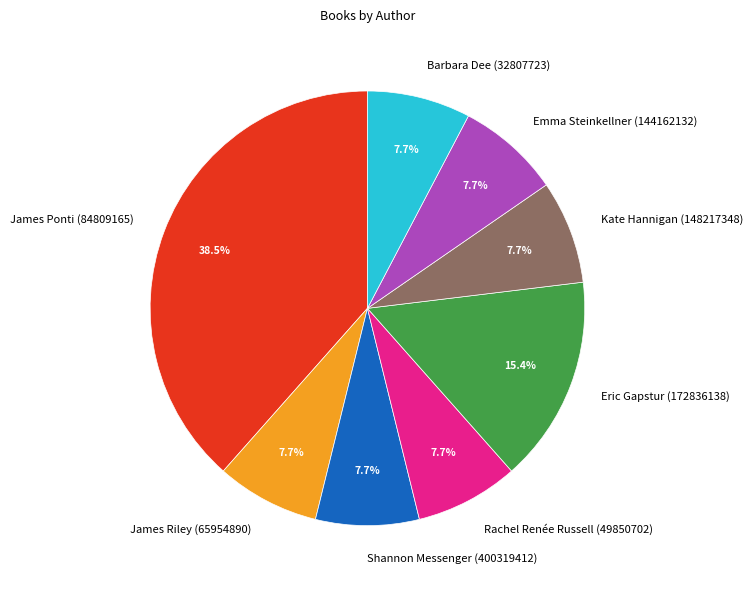

What is the ratio of the value at Rachel Renée Russell (49850702) to the value at James Ponti (84809165)?

0.2